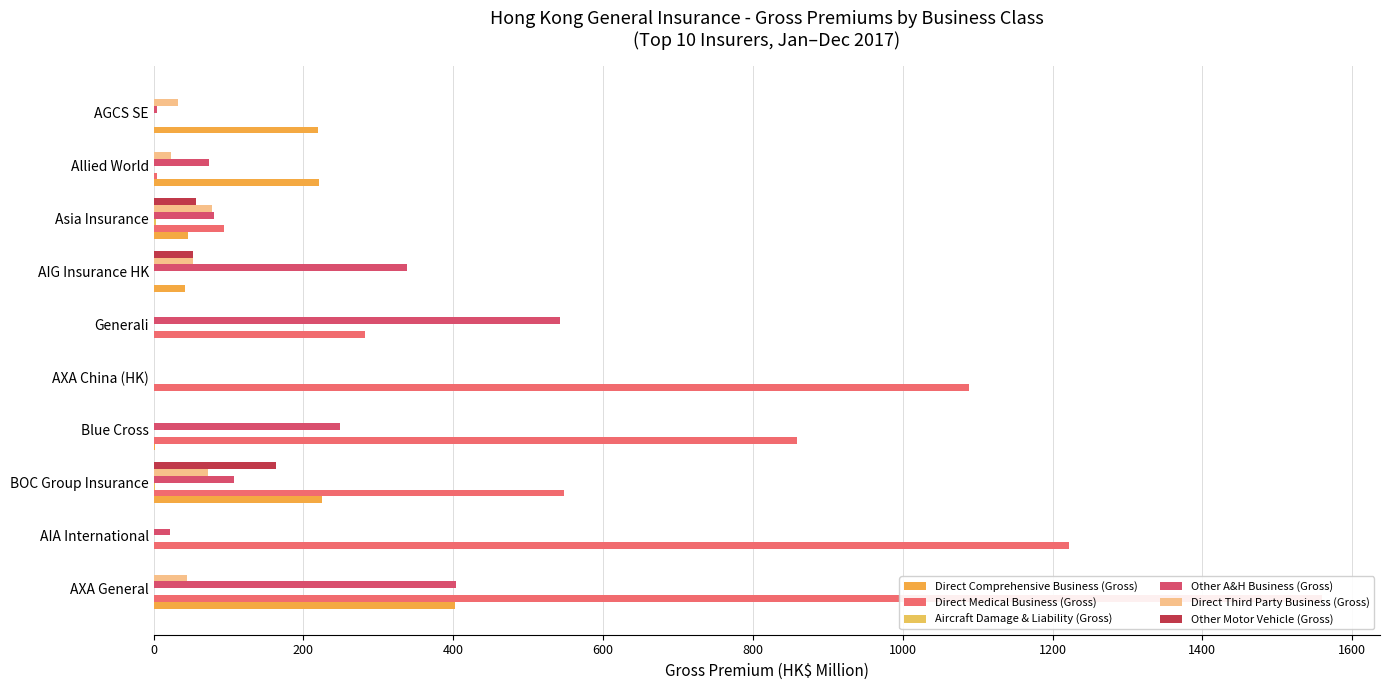

Is the value of Aircraft Damage & Liability (Gross) at AIG Insurance HK greater than the value of Other Motor Vehicle (Gross) at AXA China (HK)?

No